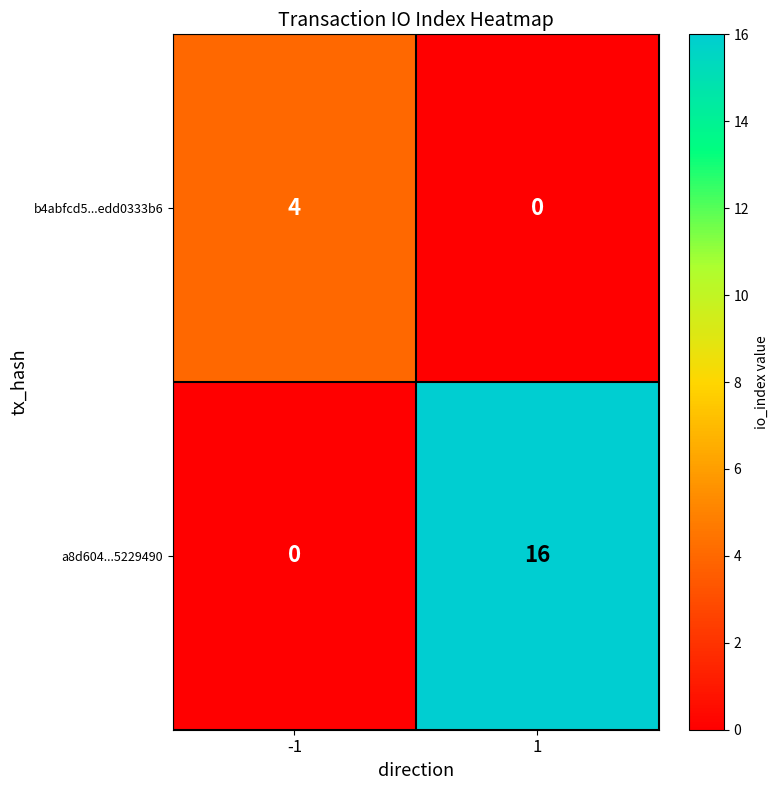

Is it true that b4abfcd5...edd0333b6 equals 4 at -1?

True